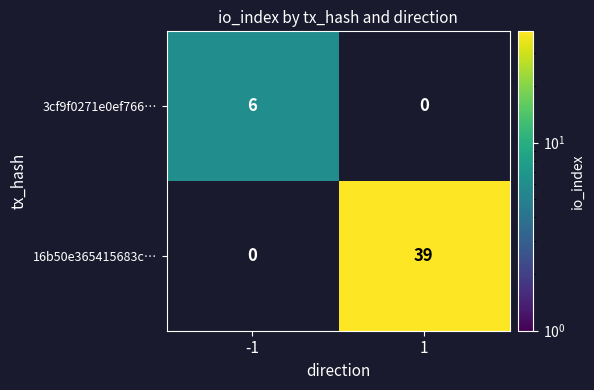

At which category does the chart reach its peak across all series?

1